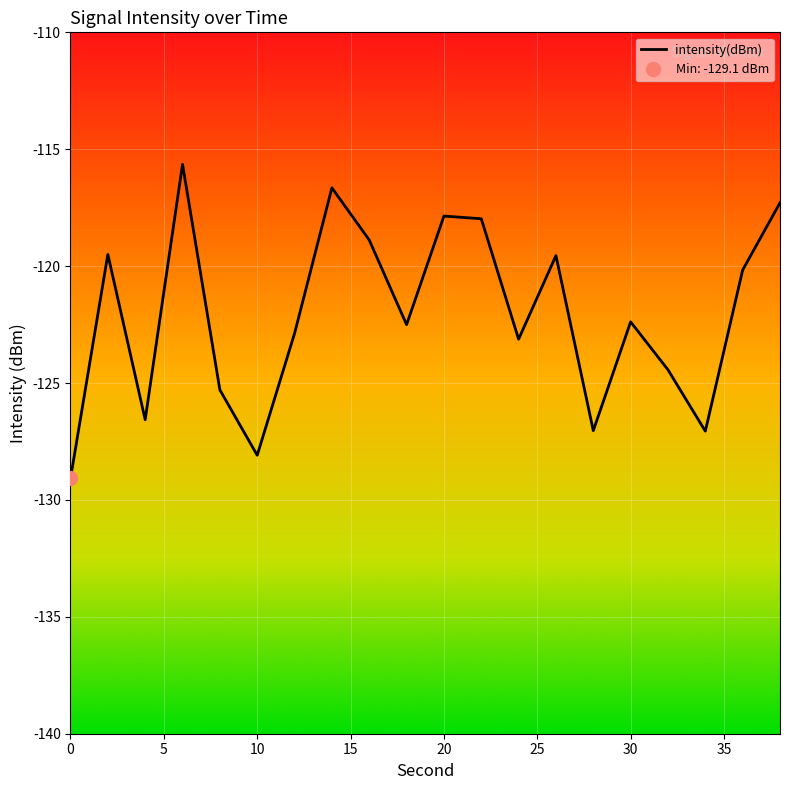

Reading left to right, transcribe all the data shown in this chart.

-129.1	-119.5	-126.6	-115.6	-125.3	-128.1	-122.9	-116.7	-118.9	-122.5	-117.9	-118.0	-123.1	-119.6	-127.0	-122.4	-124.4	-127.1	-120.2	-117.3